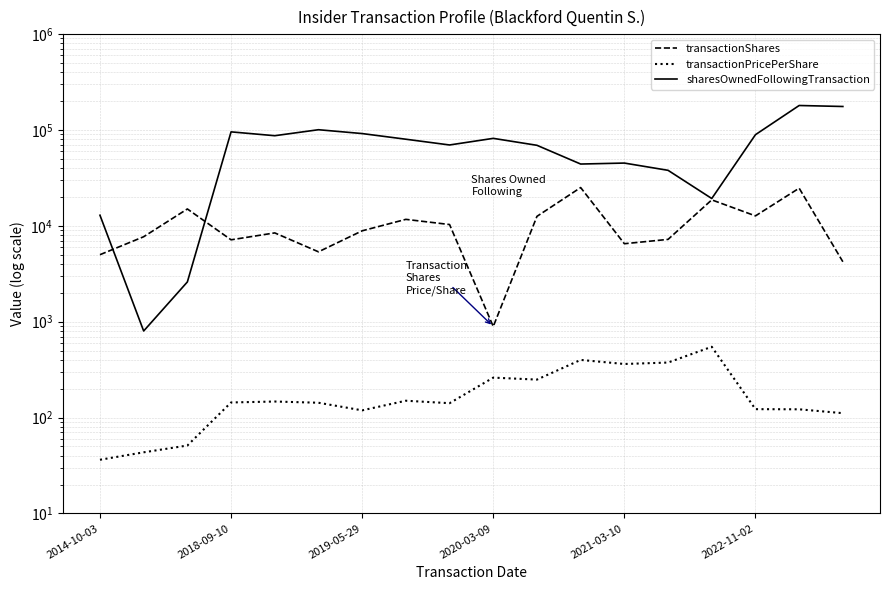

True or false: sharesOwnedFollowingTransaction and transactionPricePerShare cross at least once.

False